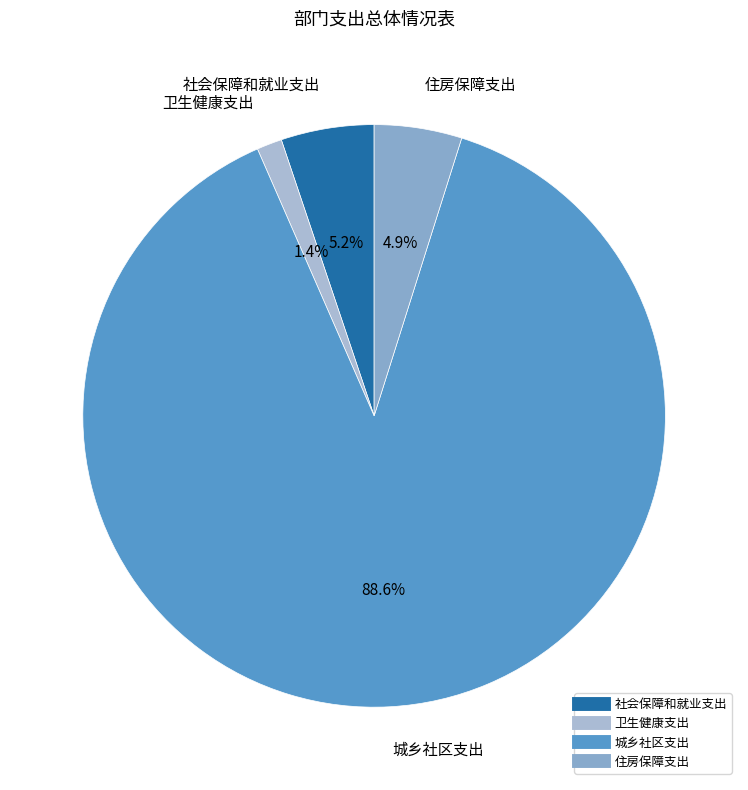

What is the ratio of the value at 社会保障和就业支出 to the value at 卫生健康支出?

3.7